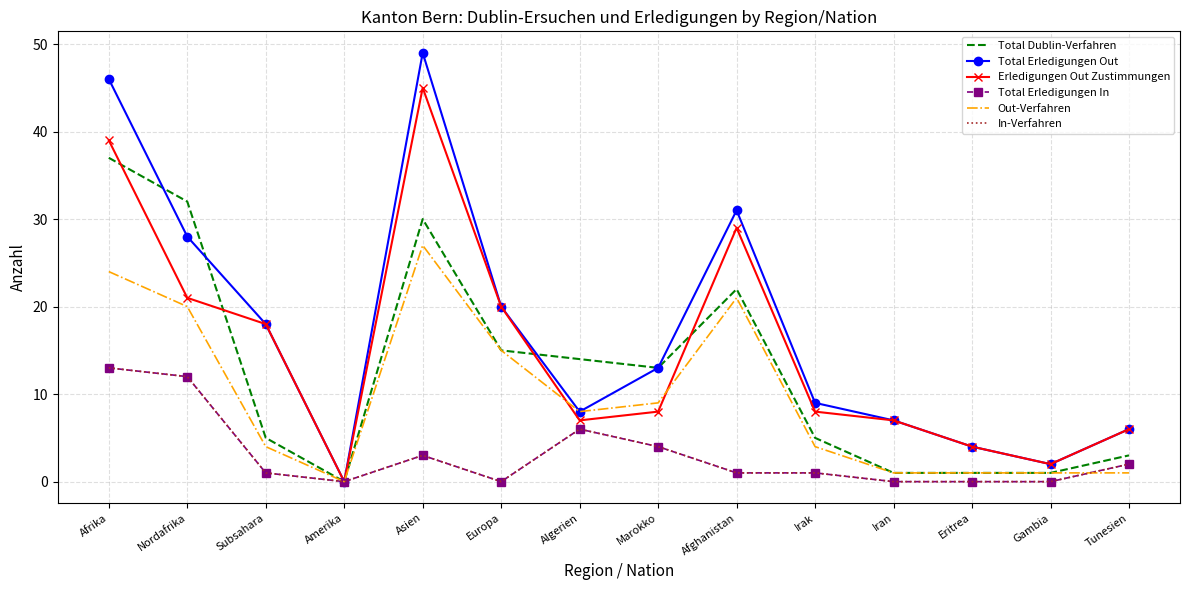

What is the label of the 5th point from the right?

Irak